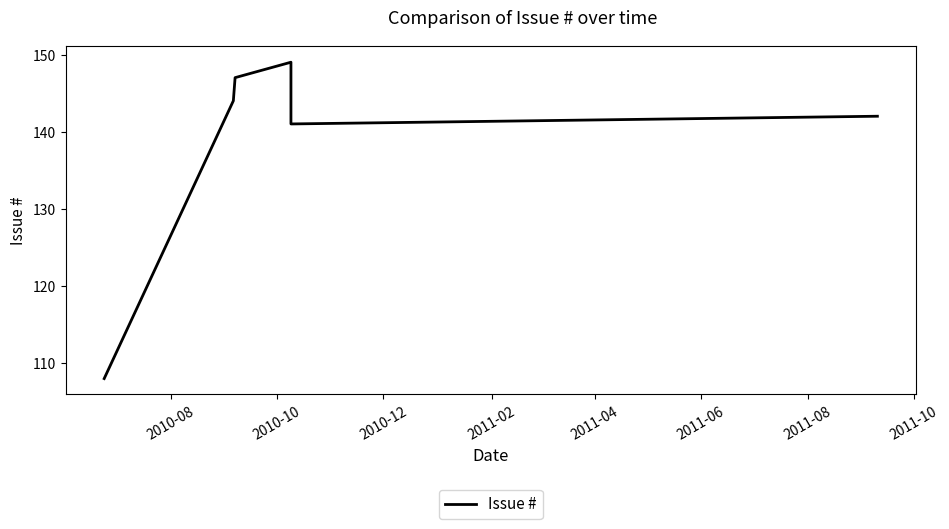

The chart shows a value of 45 at 2011-04. True or false?

False